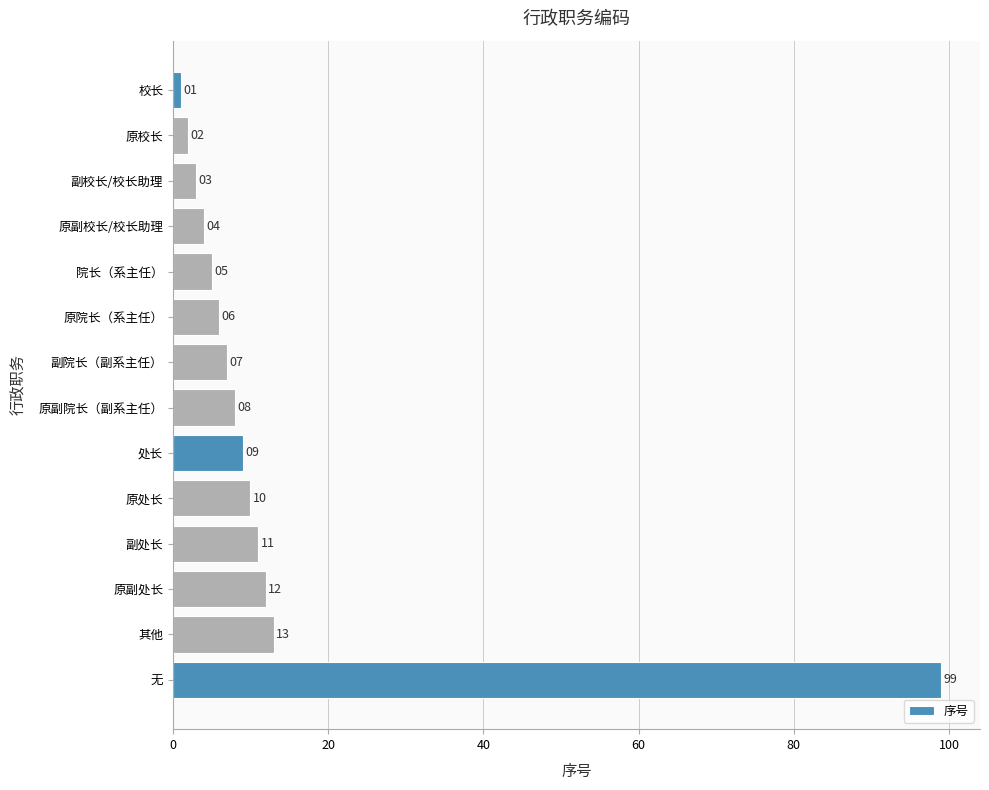

What position from the top is 无?

14